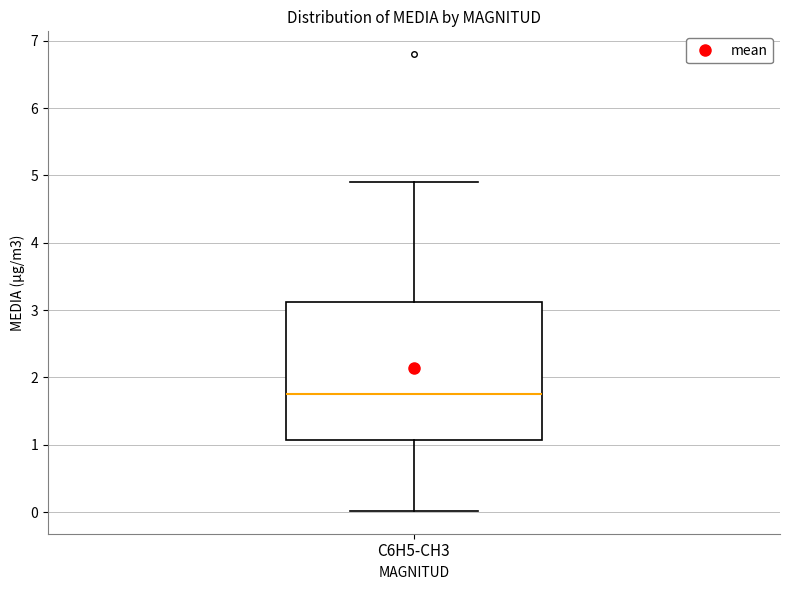

Where does the median line of the box for C6H5-CH3 sit on the y-axis? The values are not printed on the chart, so give them approximately, as read against the axis.

1.8